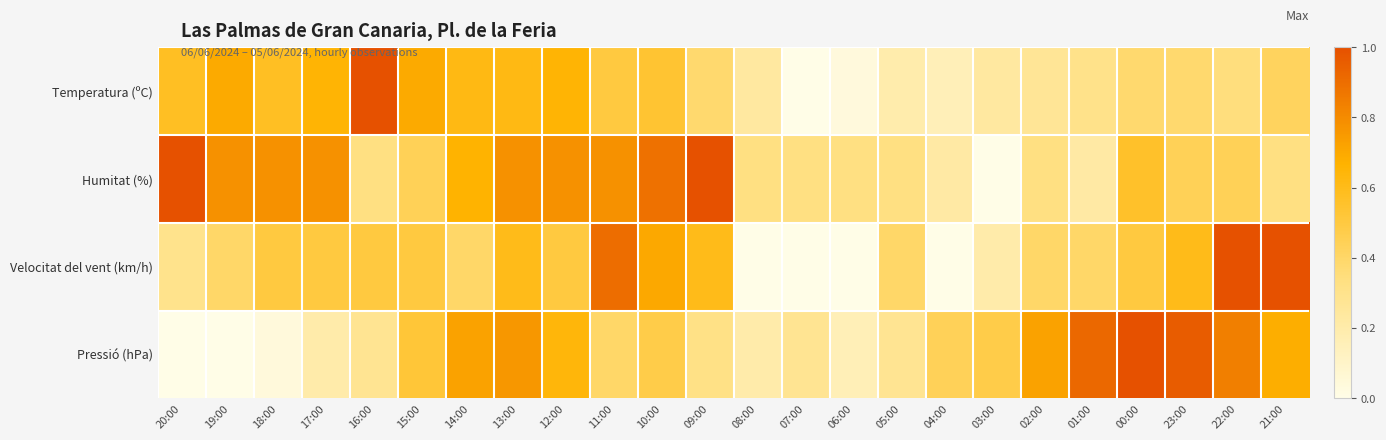

At how many categories does at least one series exceed 0?

24